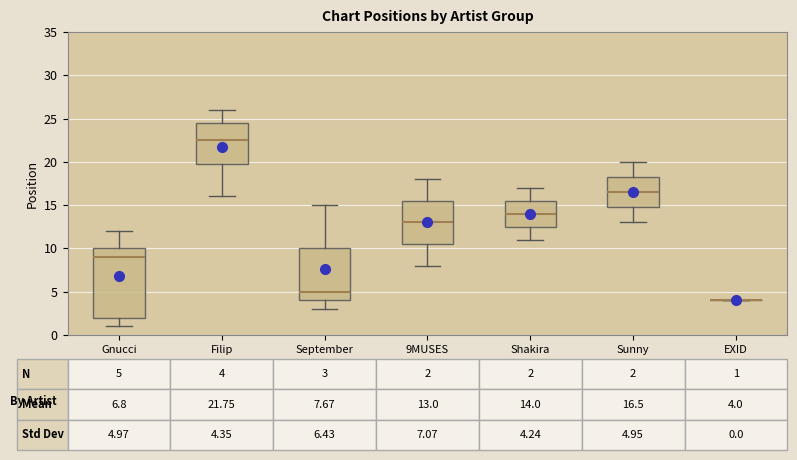

Which box is the tallest, from its lower edge to its upper edge?

Gnucci